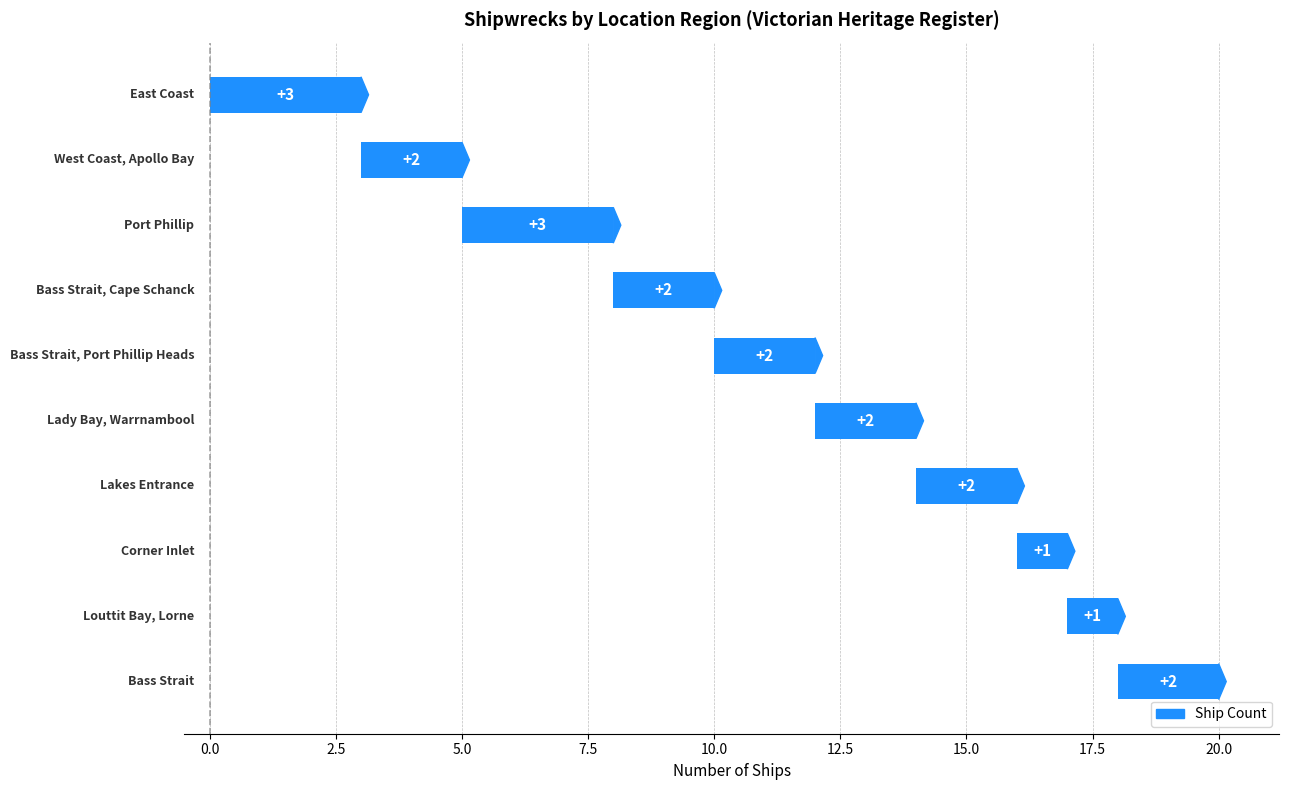

Reading right to left, extract all data points from this chart.

2	1	1	2	2	2	2	3	2	3